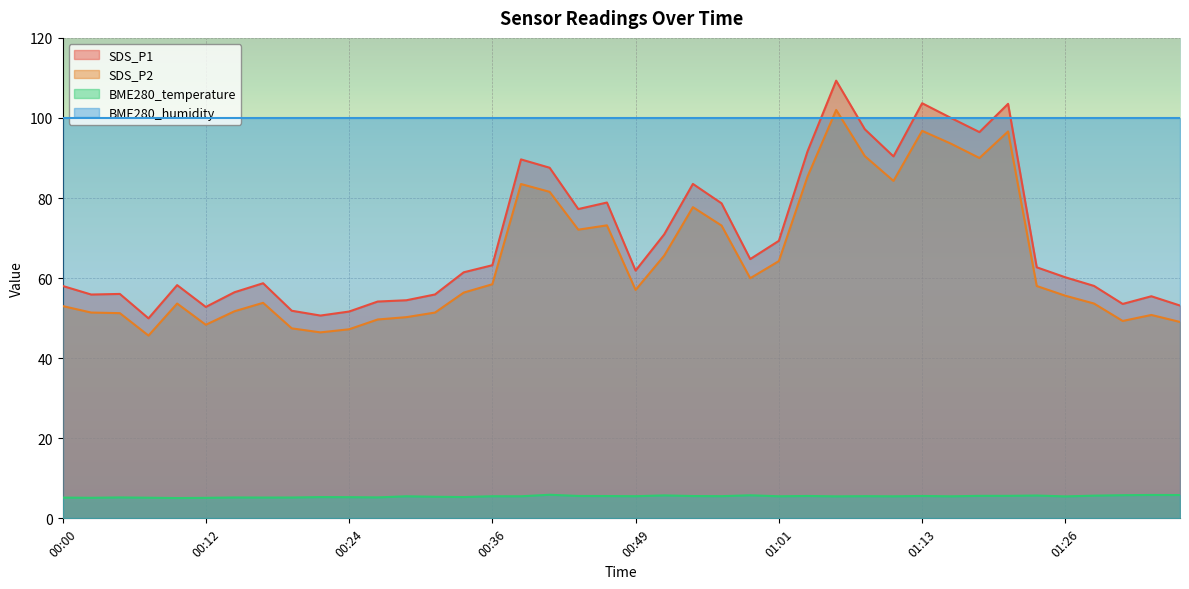

List the labels in order of BME280_temperature value, smallest first.

00:09, 00:12, 00:02, 00:07, 00:00, 00:17, 00:19, 00:14, 00:04, 00:27, 00:24, 00:22, 00:34, 00:32, 01:26, 01:06, 01:11, 01:16, 00:29, 00:39, 01:01, 00:36, 00:49, 00:56, 01:08, 00:46, 00:54, 00:44, 01:03, 01:13, 01:18, 01:21, 01:28, 01:23, 00:51, 00:59, 01:31, 01:35, 01:33, 00:41